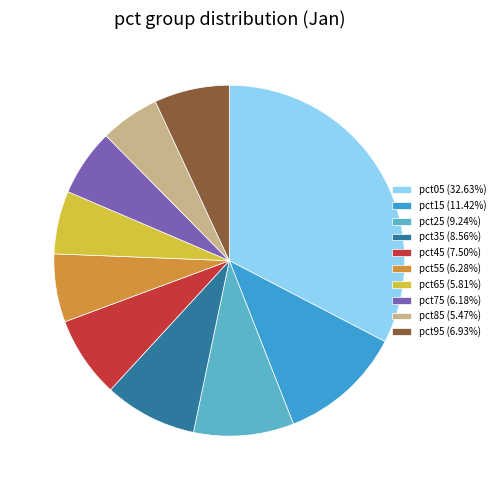

The pct25 slice represents 18% of the pie. True or false?

False